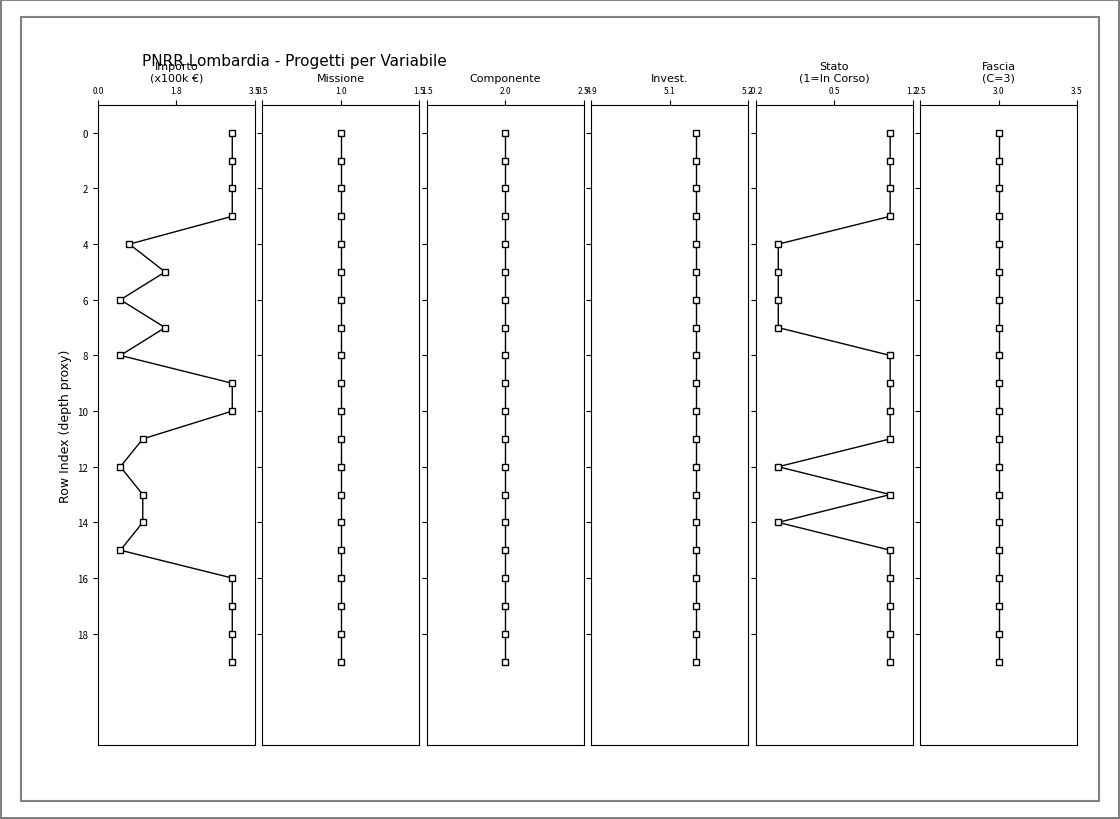

True or false: Componente has a value of 9 at 2.0.

False